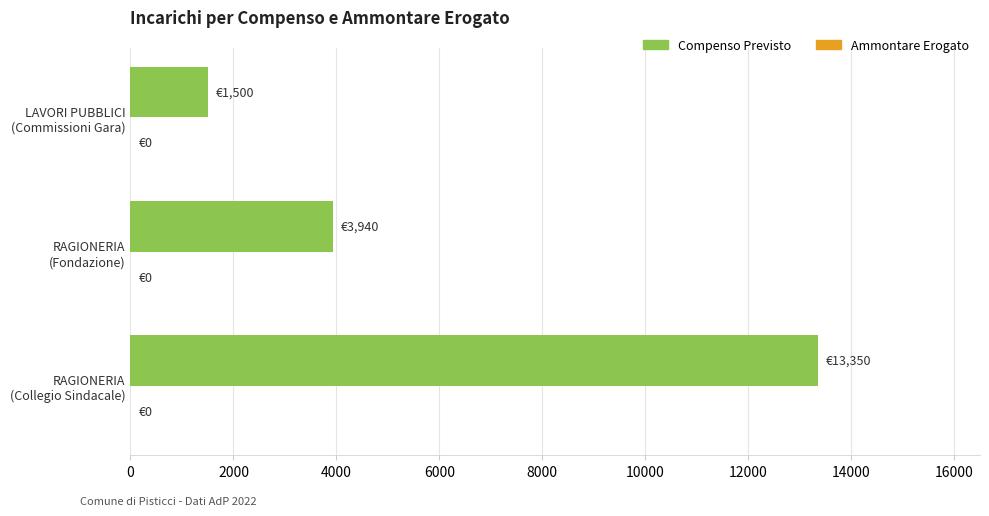

What is the sum of all values?

18790